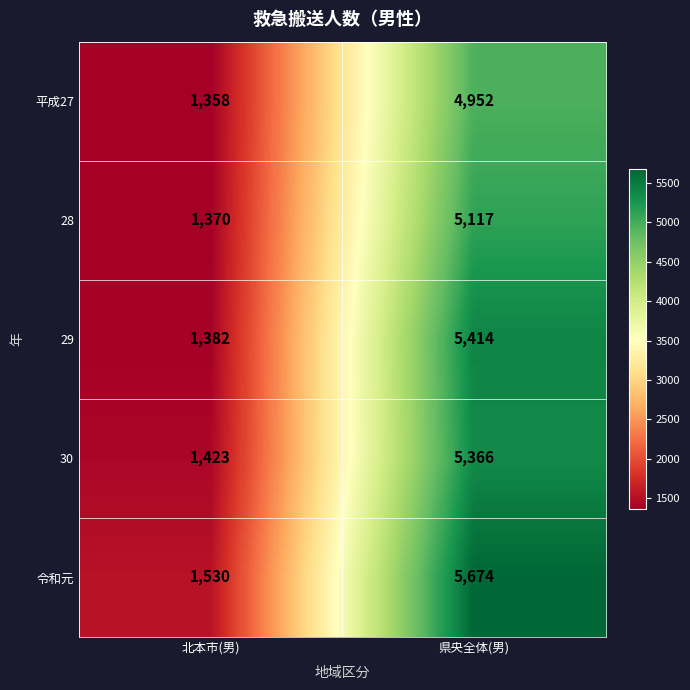

Reading left to right, list all the values displayed in this chart.

平成27: 1358	4952
28: 1370	5117
29: 1382	5414
30: 1423	5366
令和元: 1530	5674